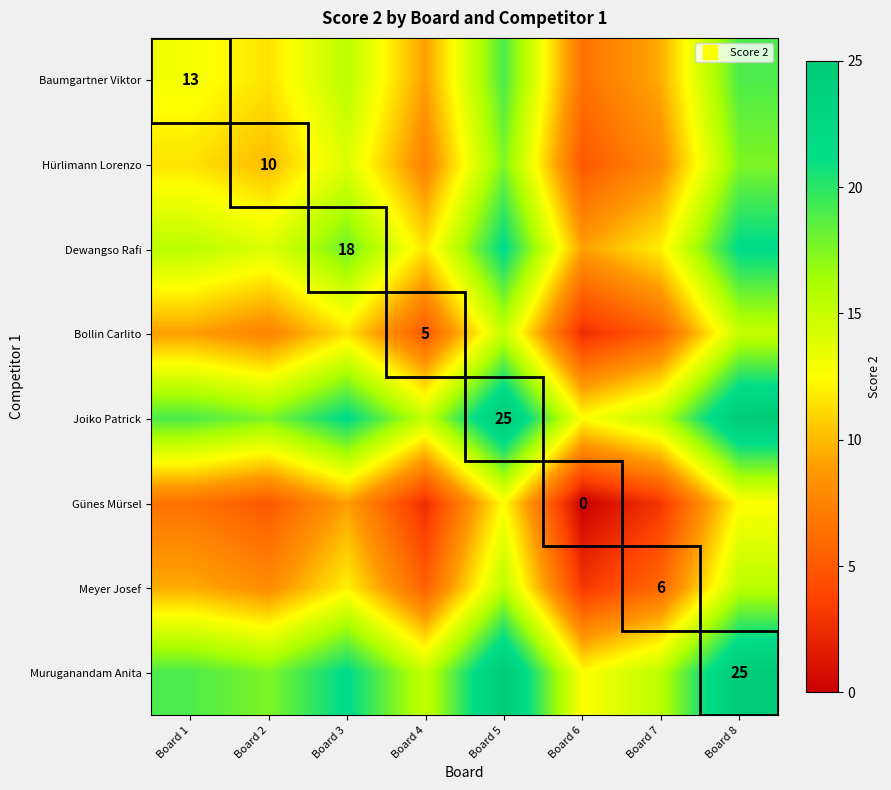

Count the number of categories in the chart.

8